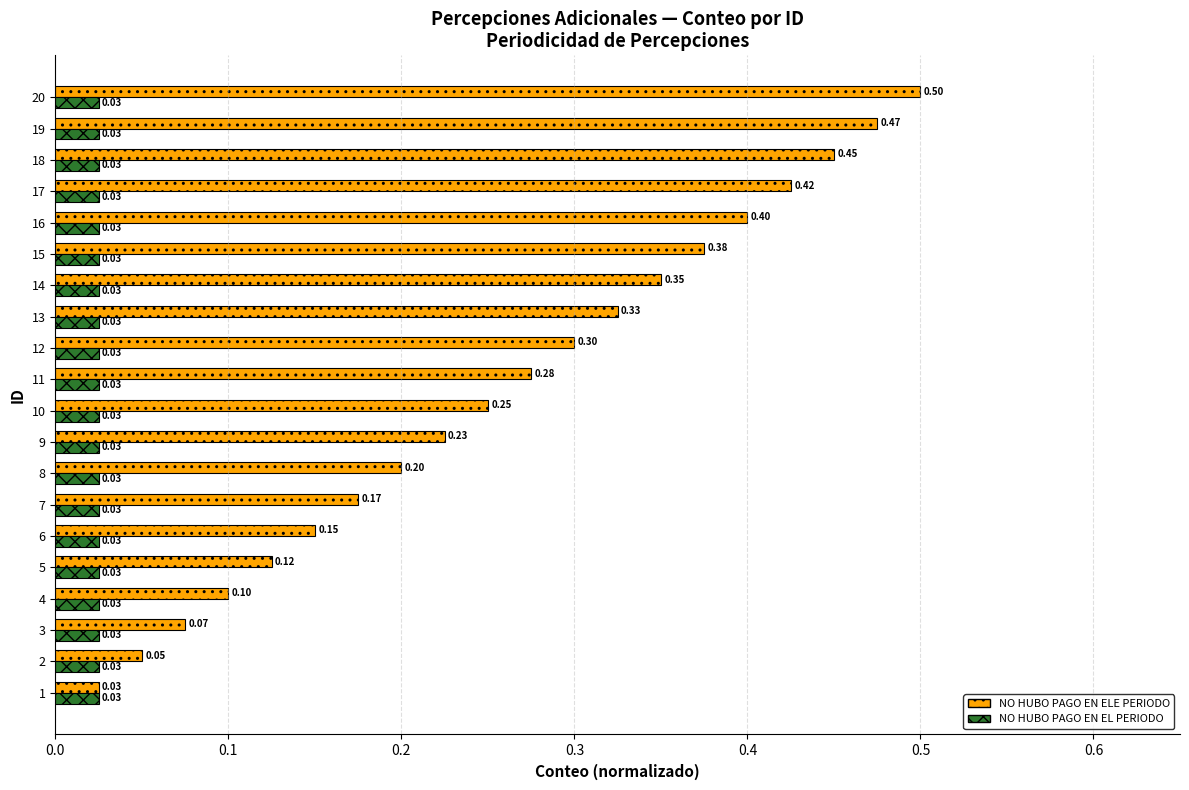

What is the difference between the maximum and minimum values in the NO HUBO PAGO EN ELE PERIODO series?

0.5